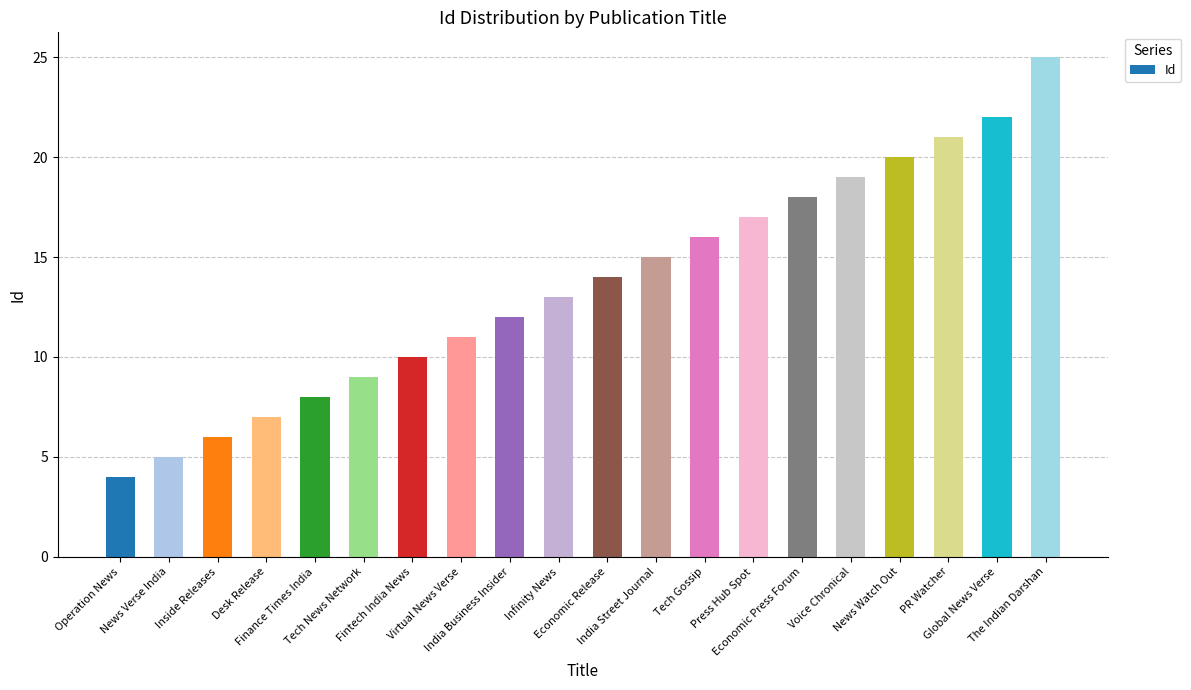

Which label corresponds to the smallest value in the chart?

Operation News